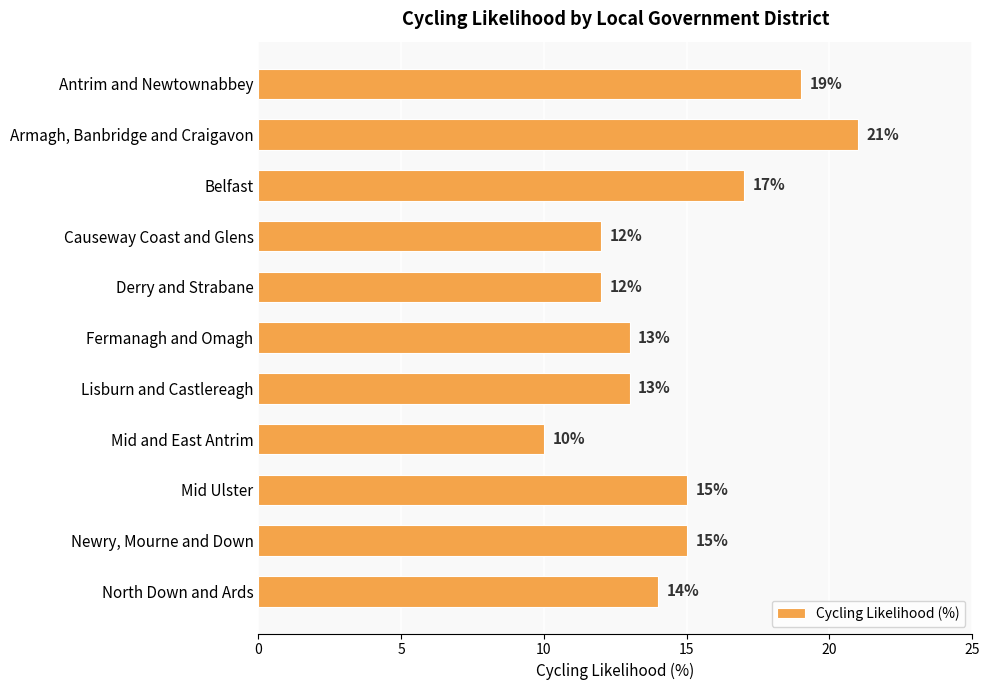

What is the value of the 11th bar from the top?

14